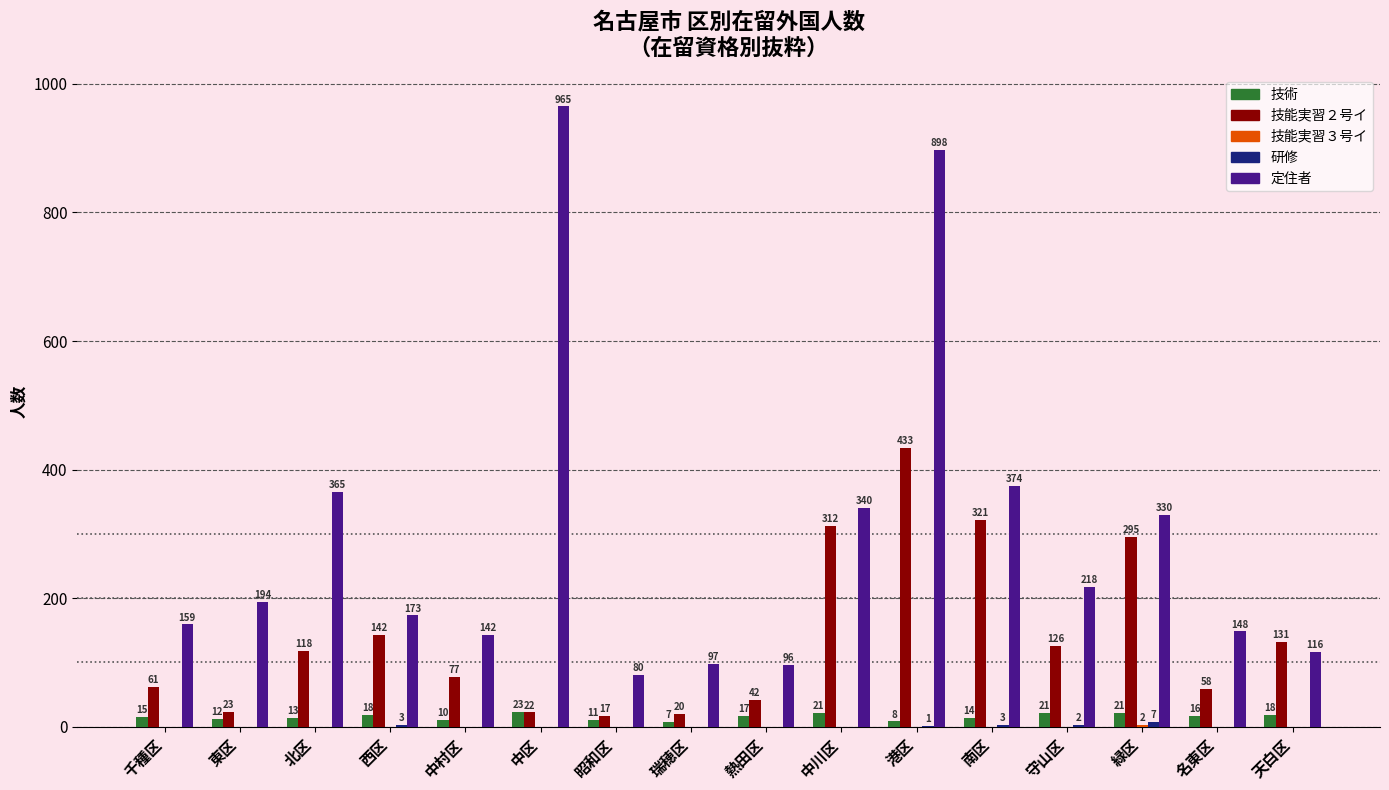

What is the sum of all 技能実習２号イ values?

2198